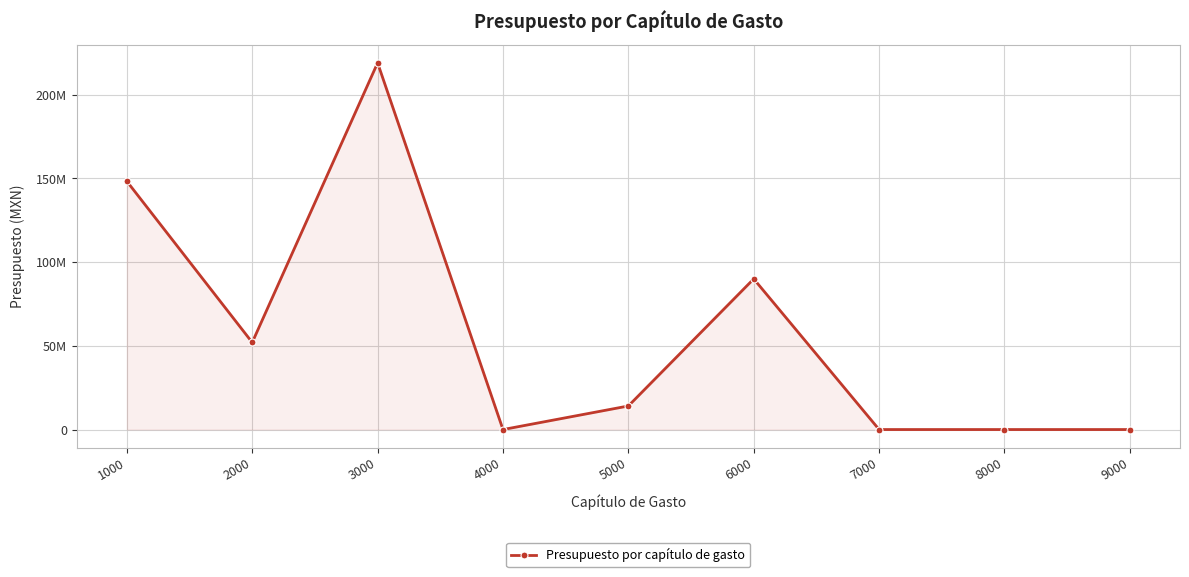

Does the chart have visible grid lines?

Yes